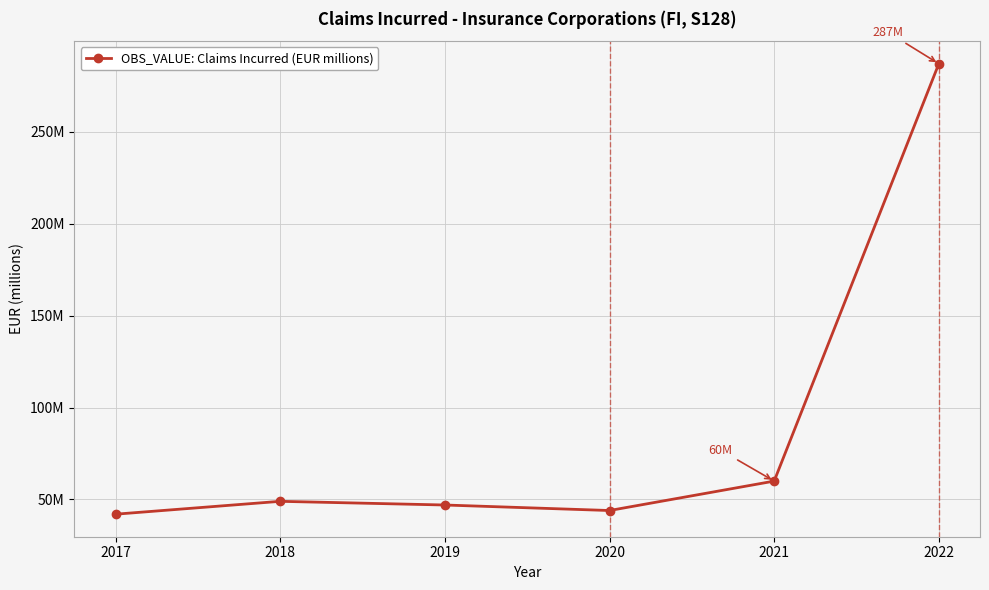

Does the chart have visible grid lines?

Yes